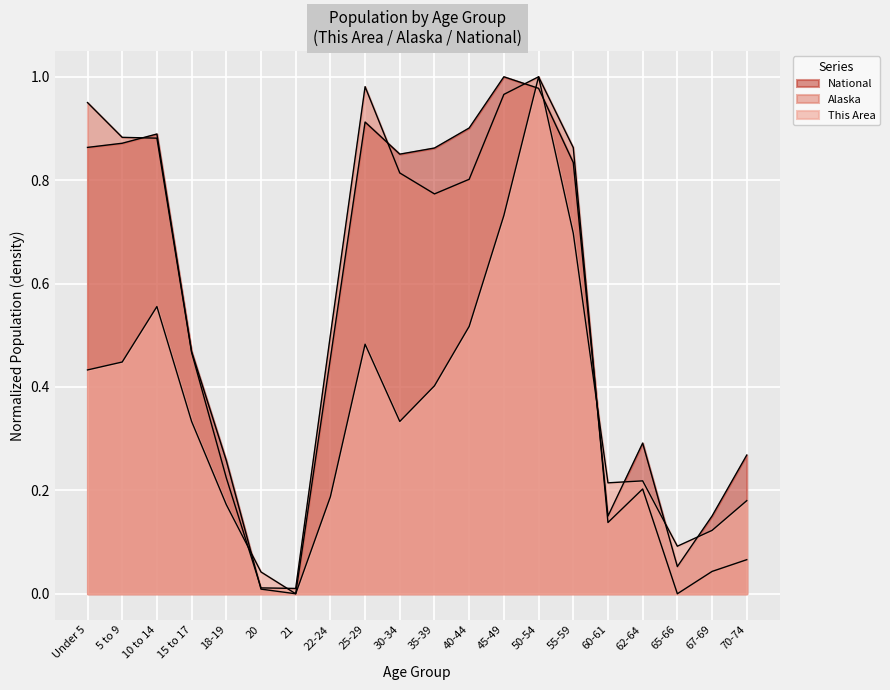

How many interior local valleys does the Alaska series have?

4